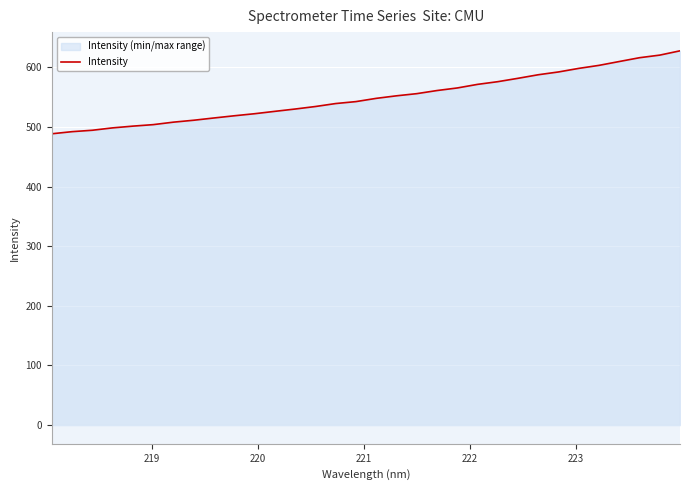

What is the greatest value displayed?

627.7